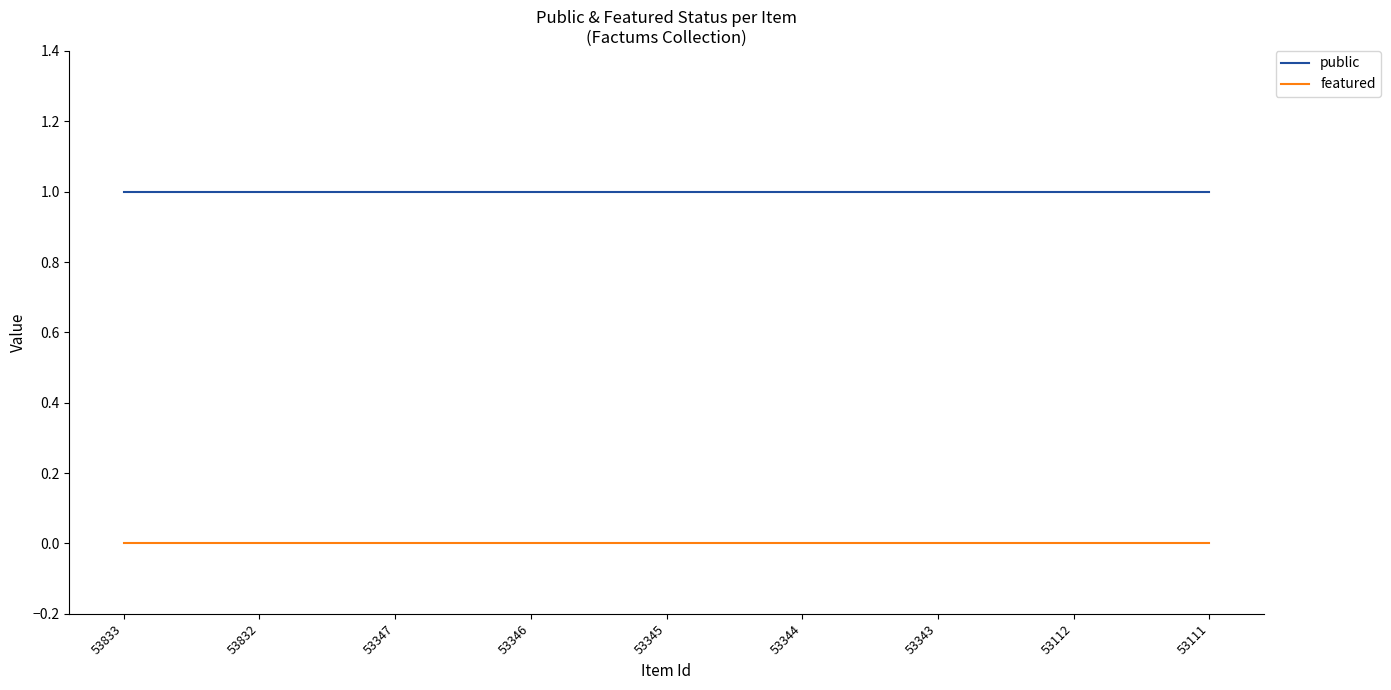

List the series in order of their peak value, lowest first.

featured, public